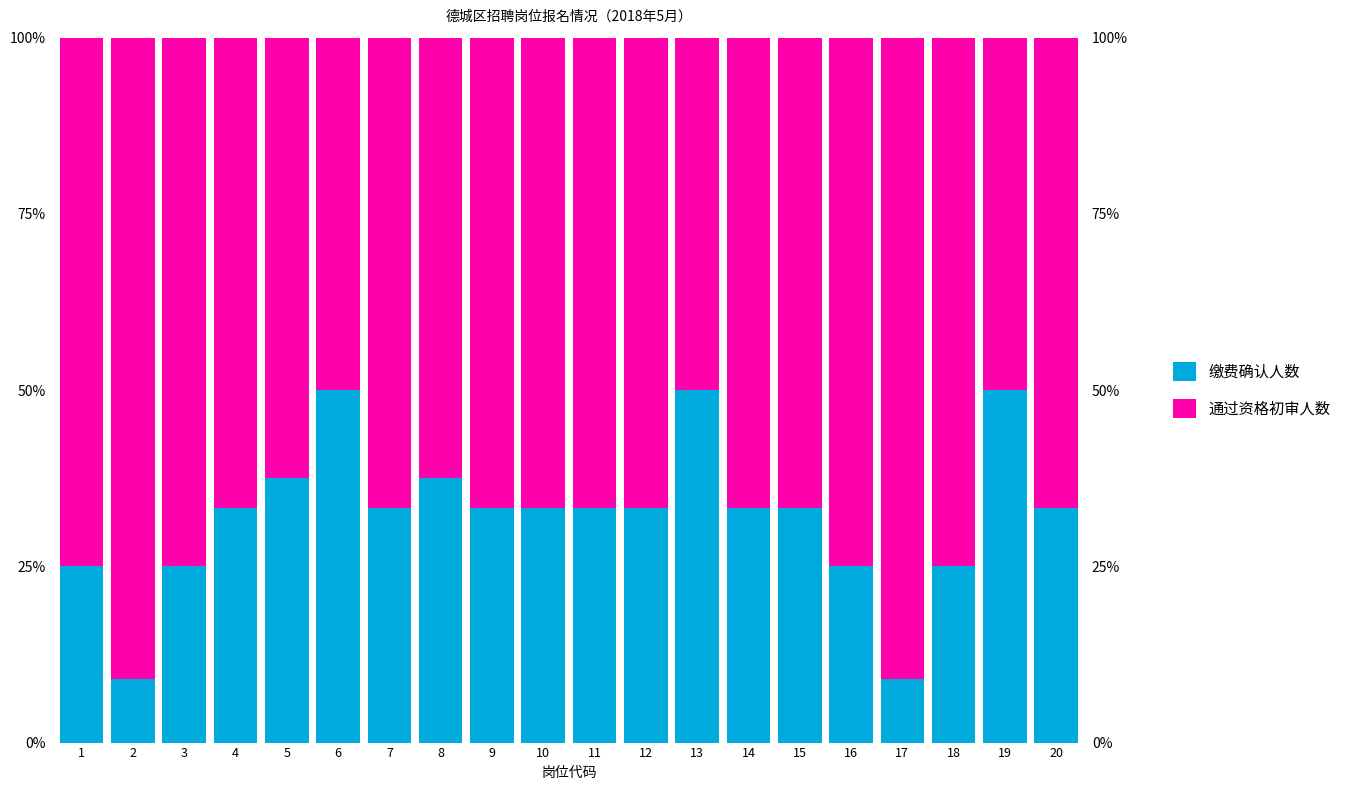

Which category has the highest value across all series?

2